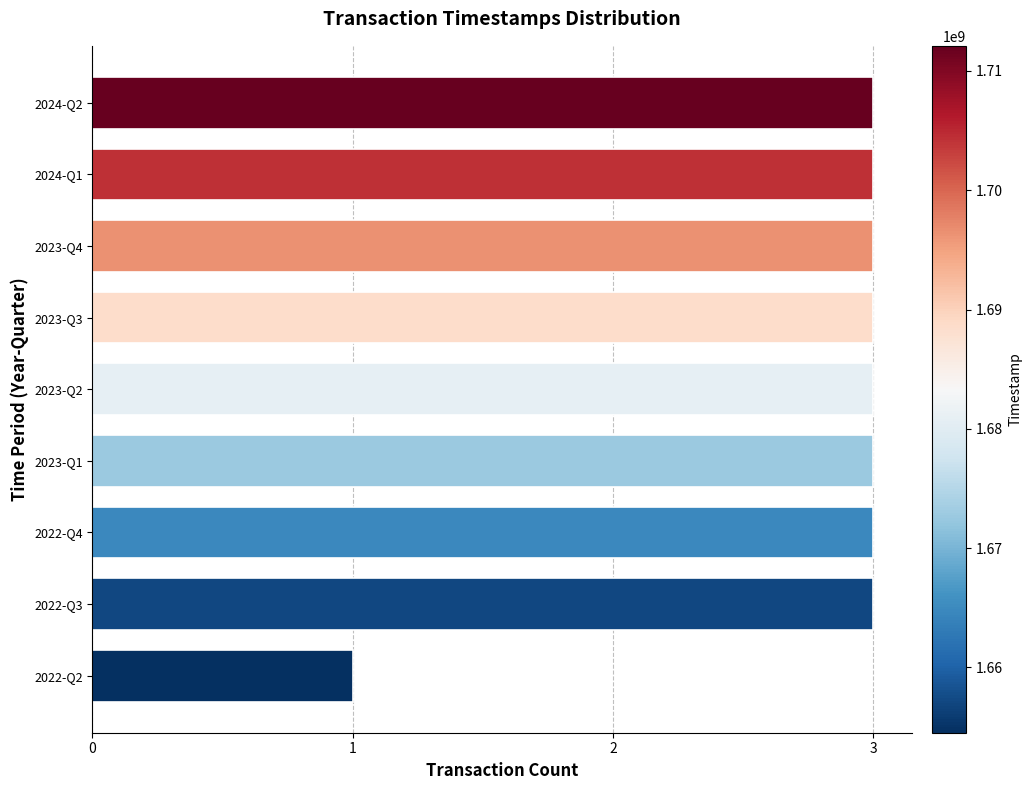

The value at 2024-Q2 is 2. True or false?

False